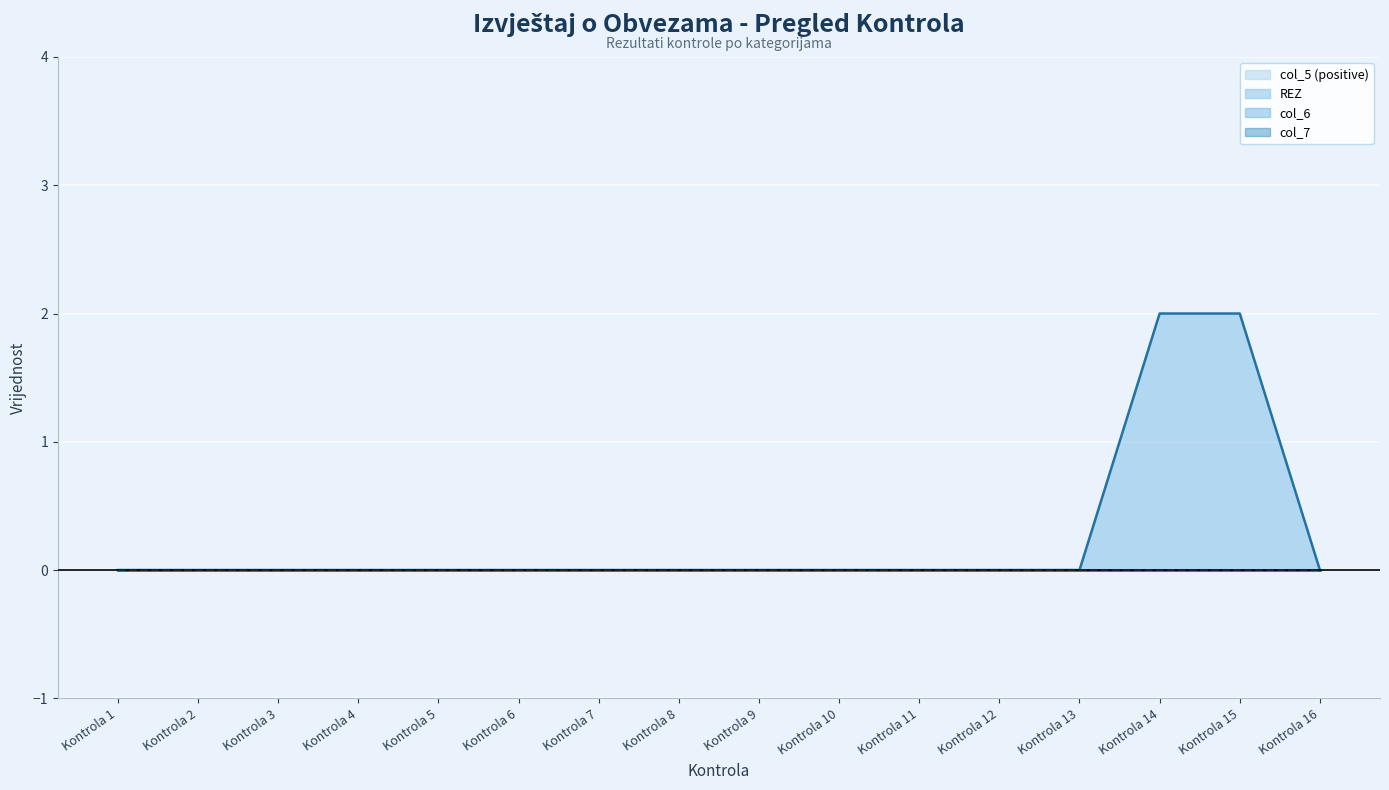

How many lines are shown in the chart?

4